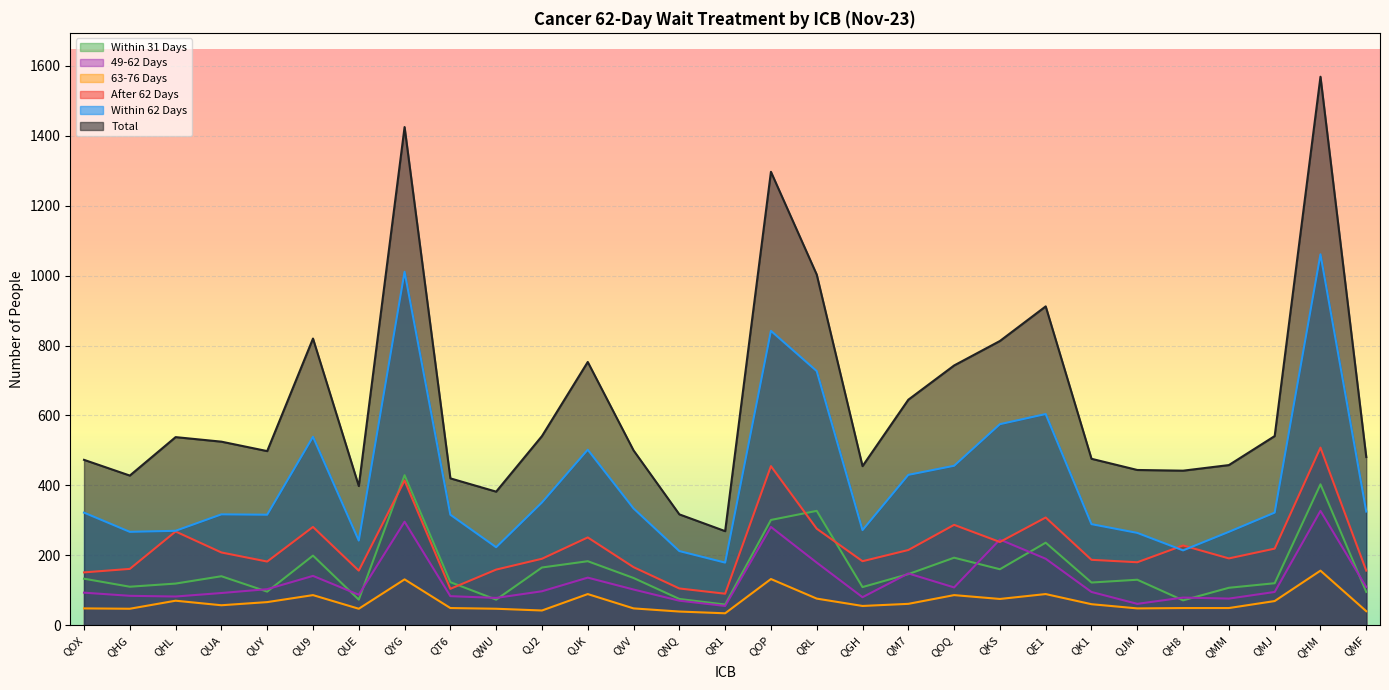

After their last crossing, which series has the higher values: 49-62 Days or Within 31 Days?

49-62 Days